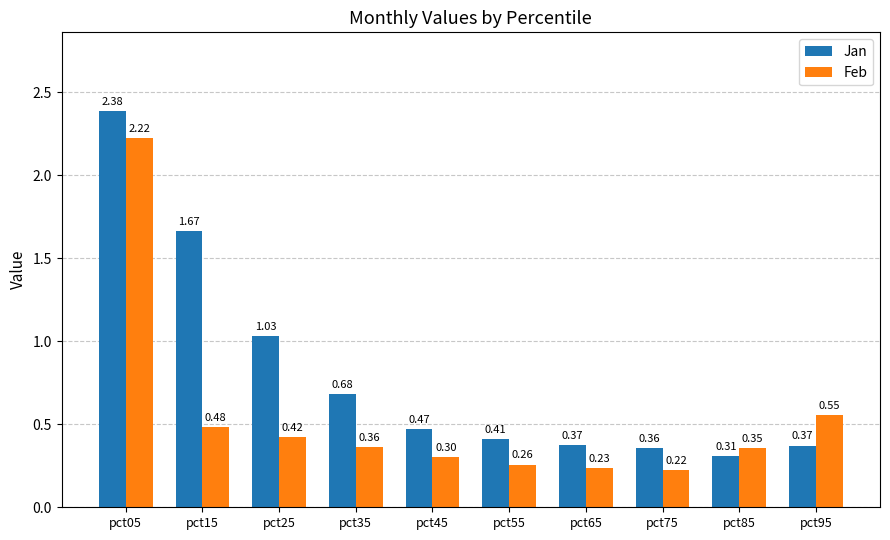

What is the difference between the highest and lowest values at pct35?

0.3